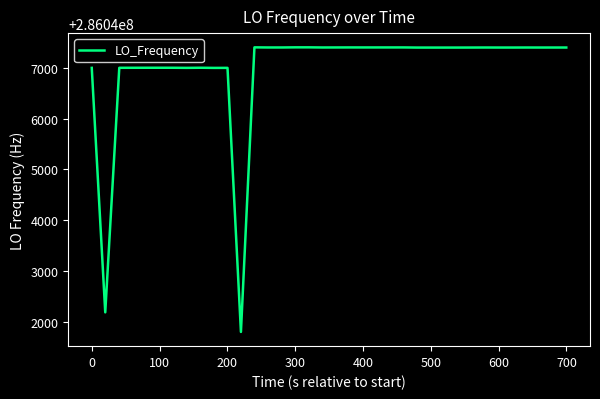

What is the smallest value displayed?

286041800.0